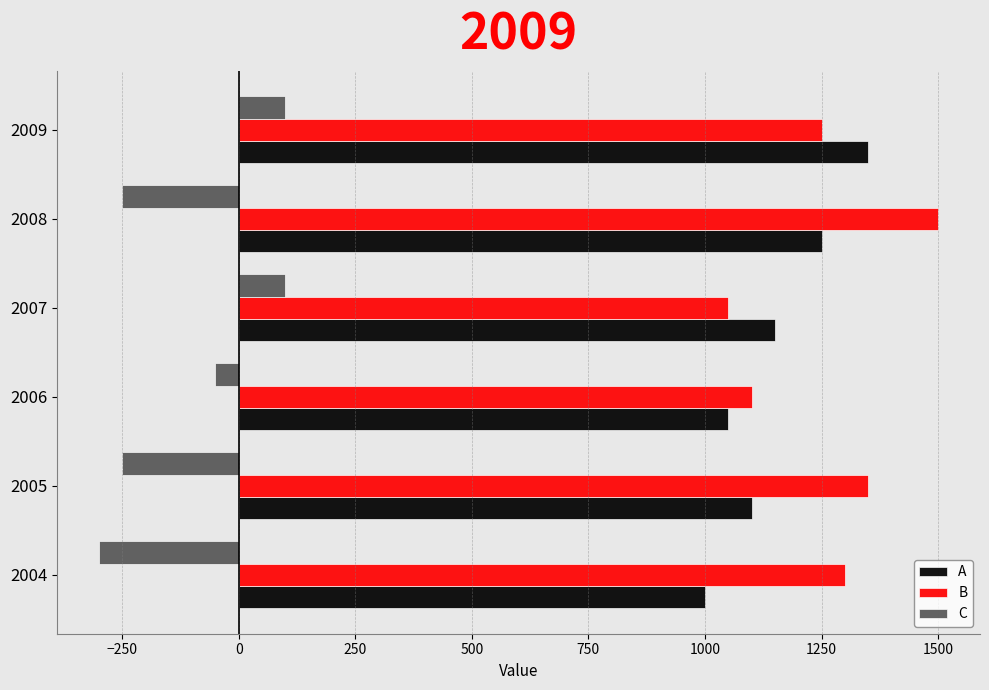

List the series in order of their peak value, lowest first.

C, A, B